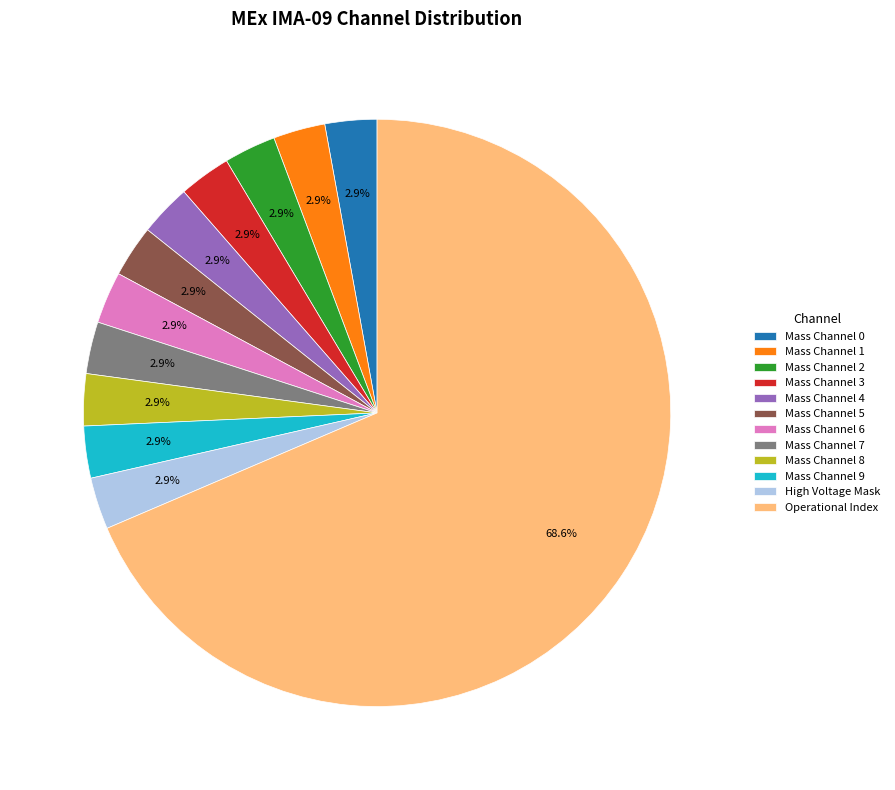

Which category has the biggest portion of the pie?

Operational Index